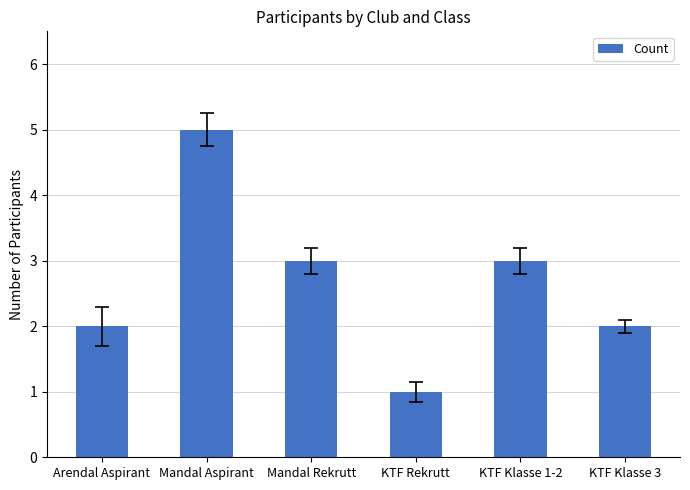

The value at Mandal Rekrutt is 5. True or false?

False